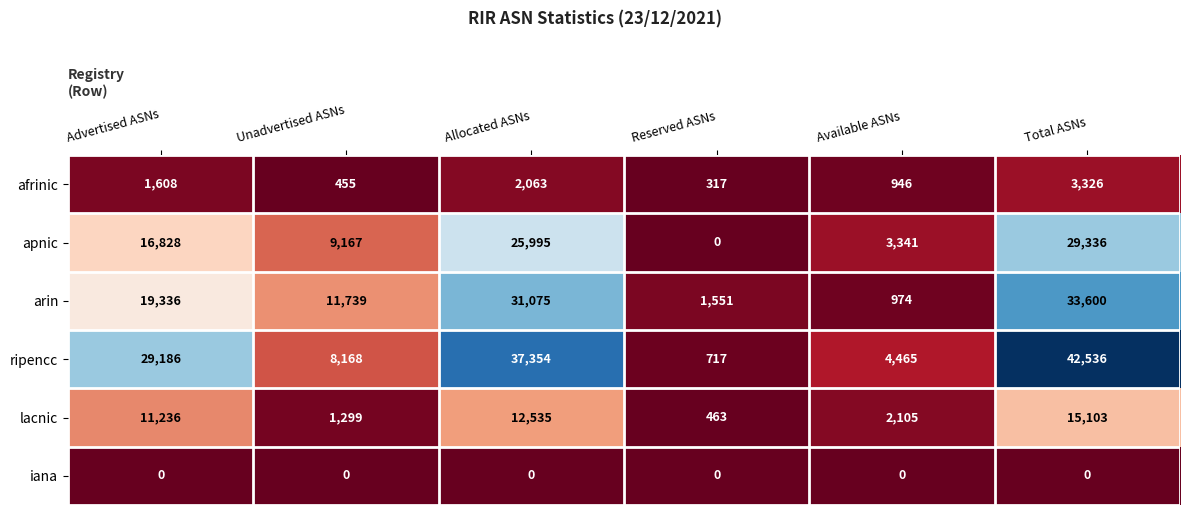

At how many categories does at least one series exceed 20734?

3